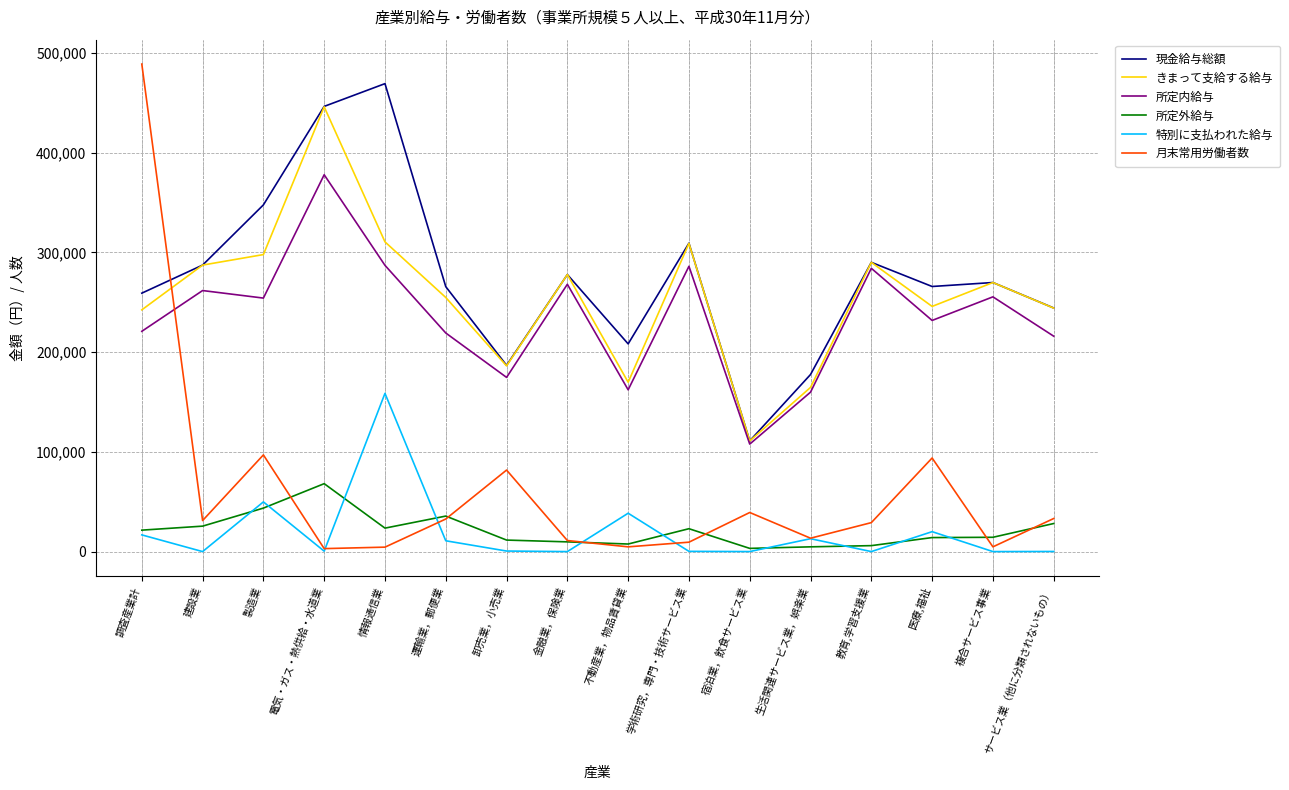

True or false: きまって支給する給与 and 特別に支払われた給与 cross at least once.

False